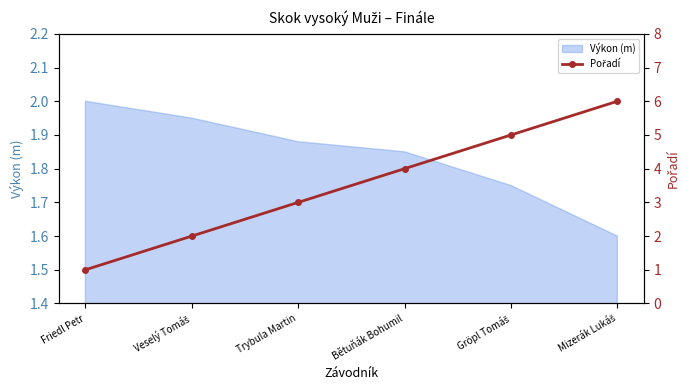

Read the Výkon (m) value at Friedl Petr.

2.0